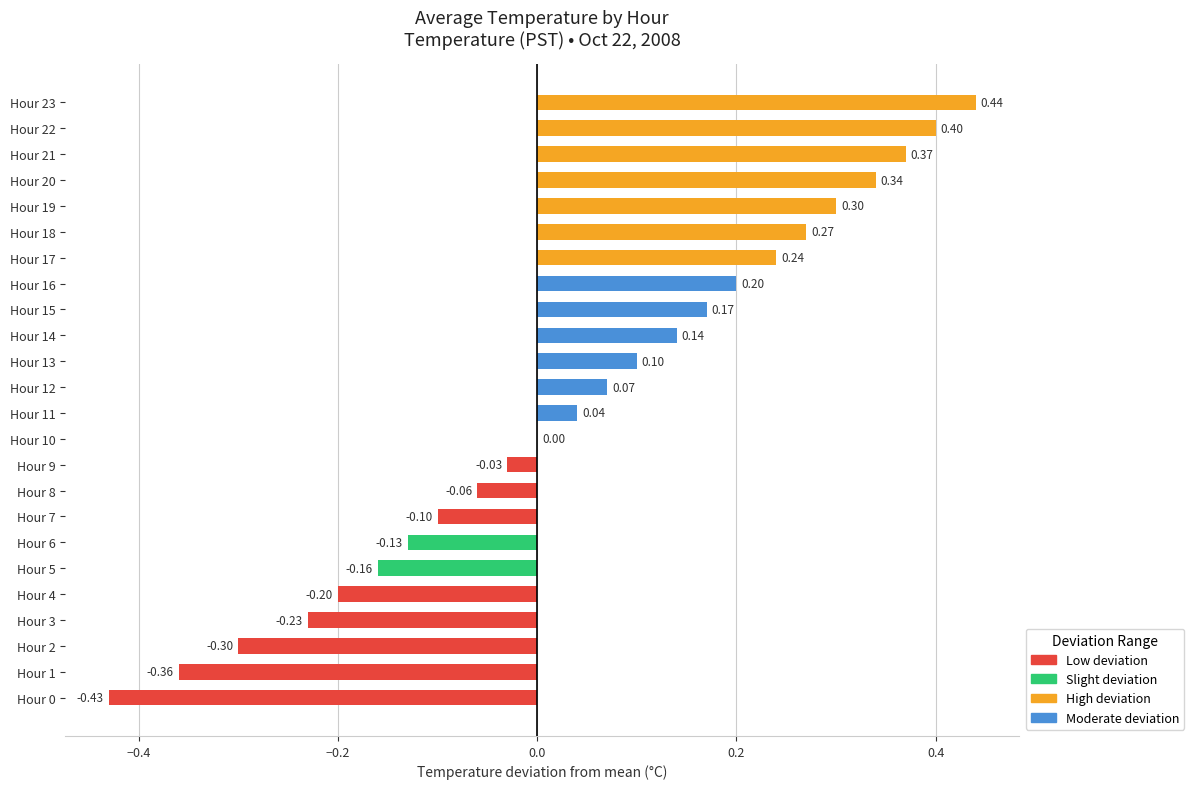

How many categories are shown in the chart?

24